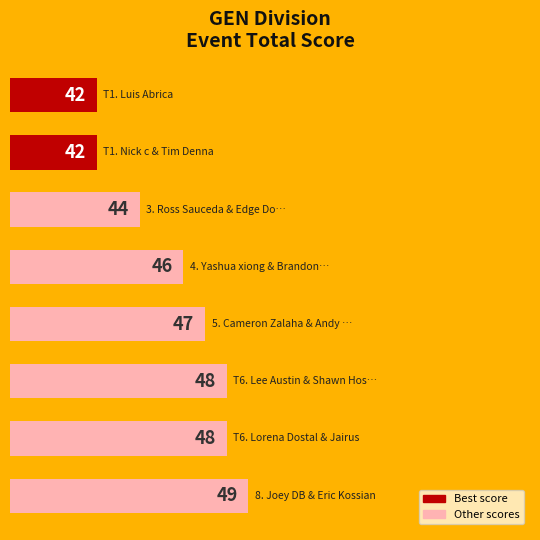

How many bars are there in total?

8